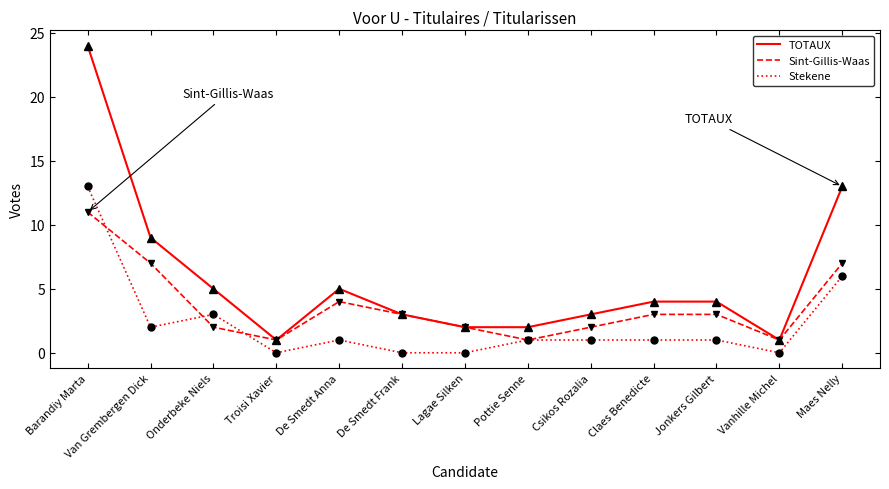

What position from the left is Lagae Silken?

7